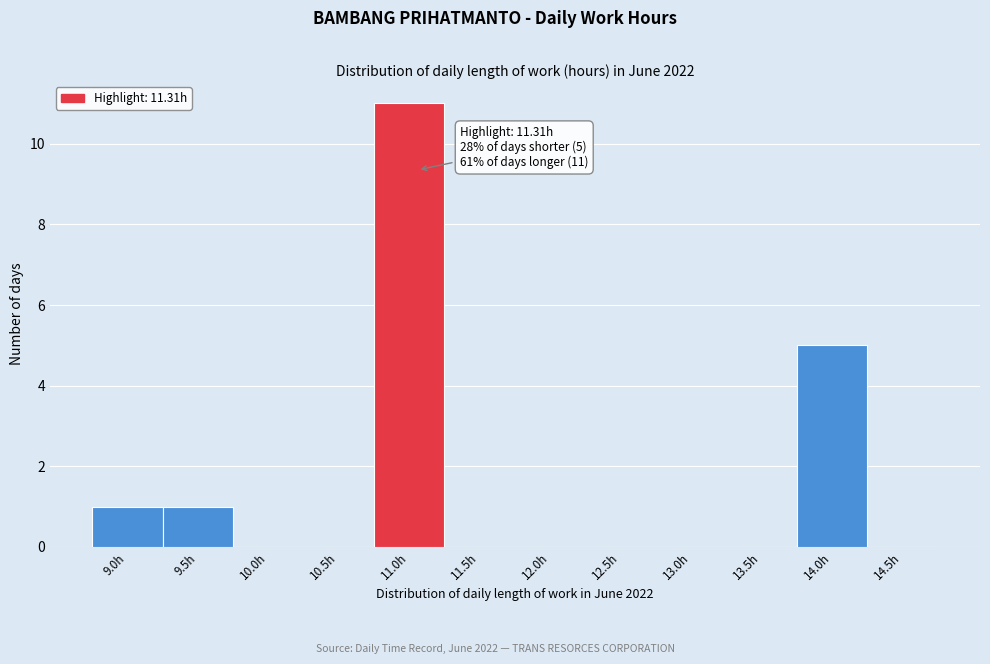

What is the maximum value shown in the chart?

11